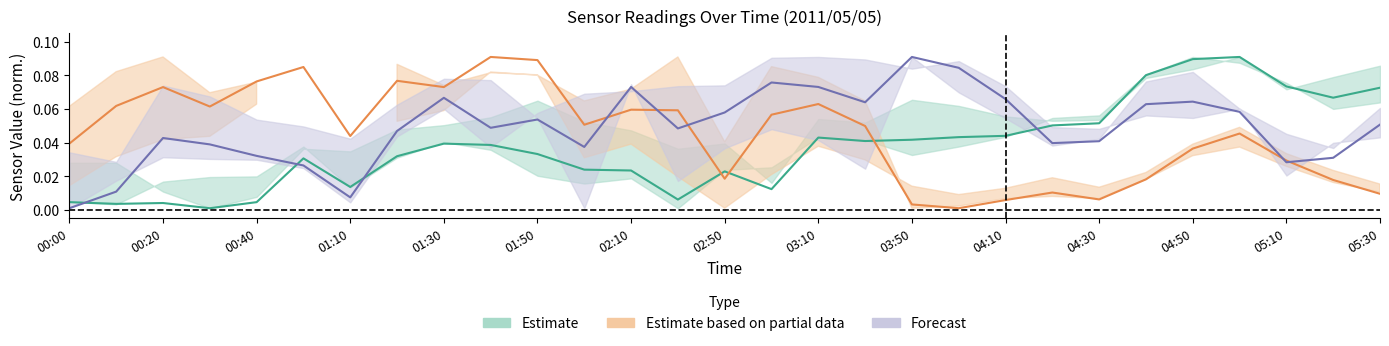

How many data points does each series have?

29